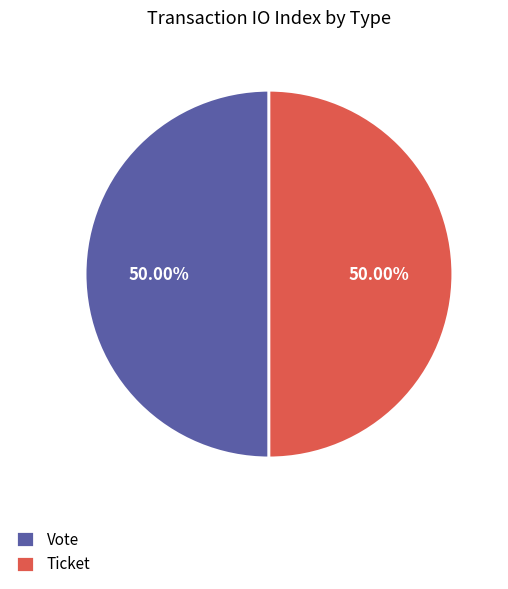

Combined, do Ticket and Vote account for over 50%?

Yes